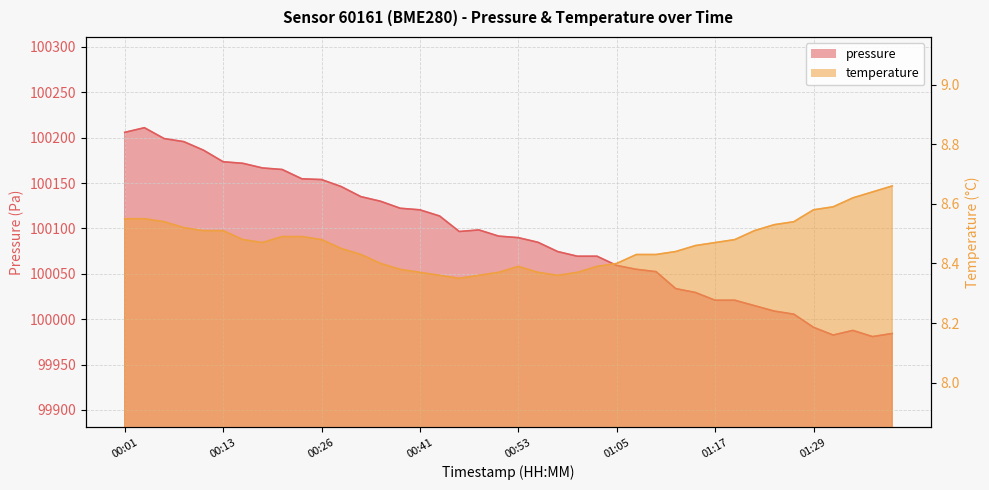

What is the difference between the highest and lowest values at 00:55?

100076.4